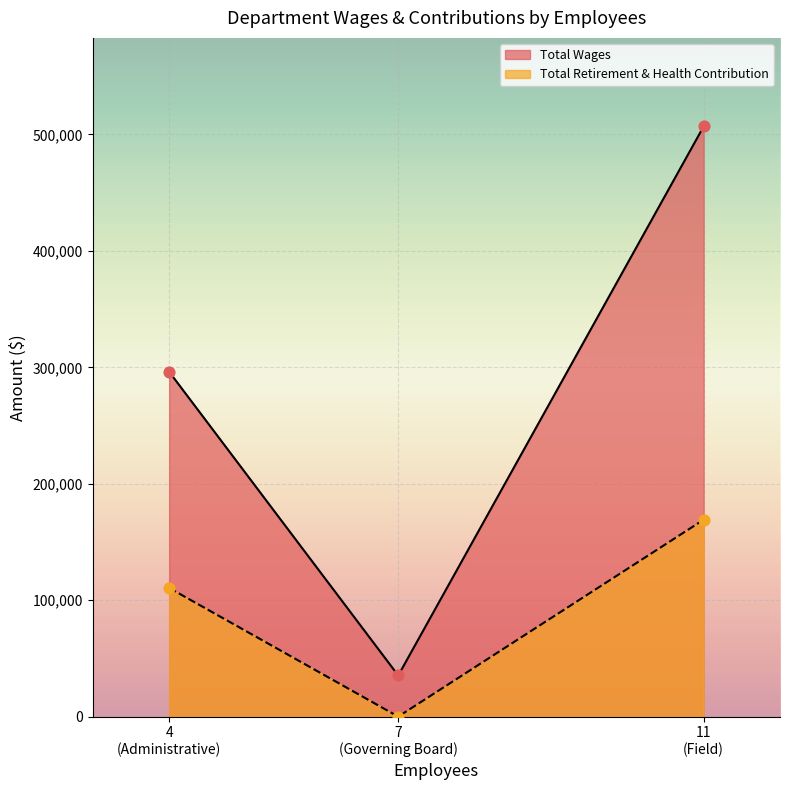

Which series contains the lowest Y value?

Total Retirement & Health Contribution